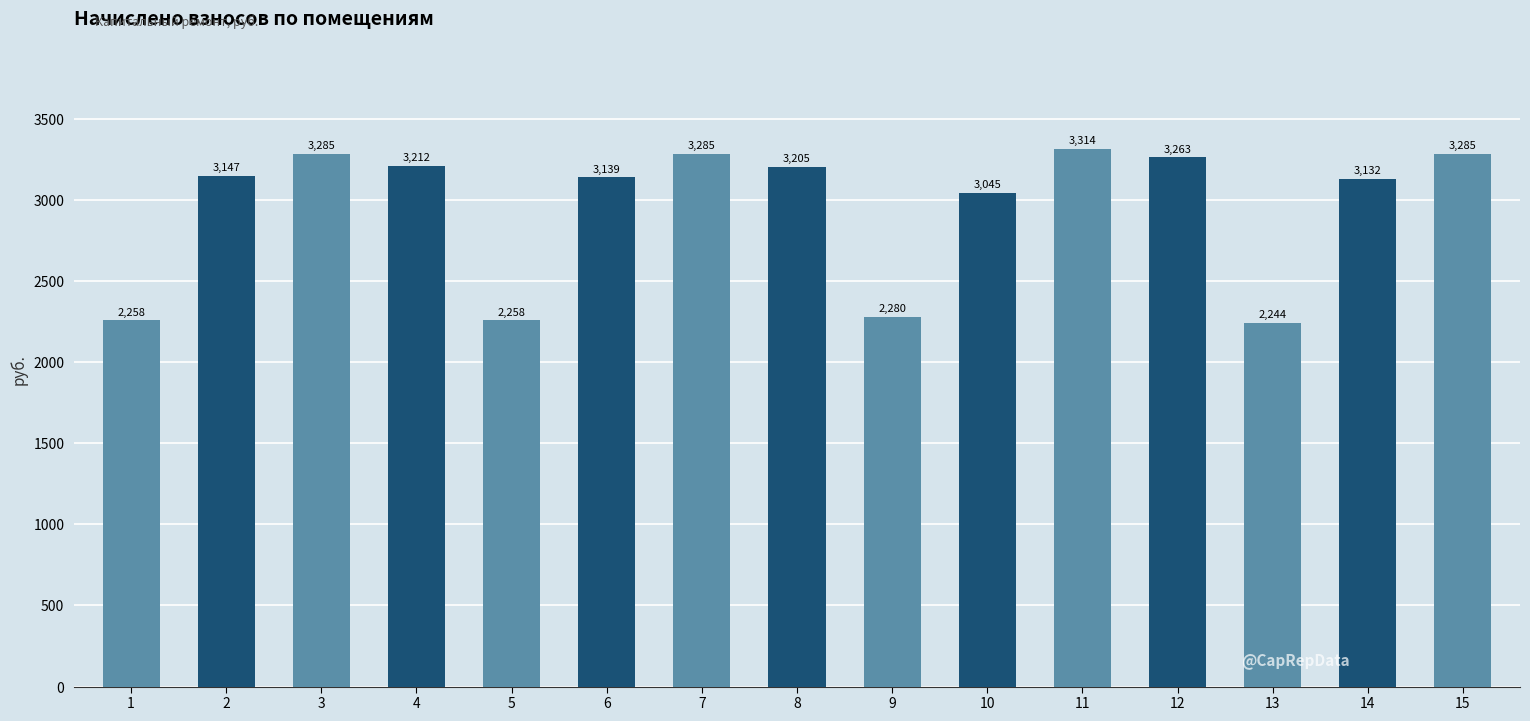

The value at 6 is 3139.4. True or false?

True